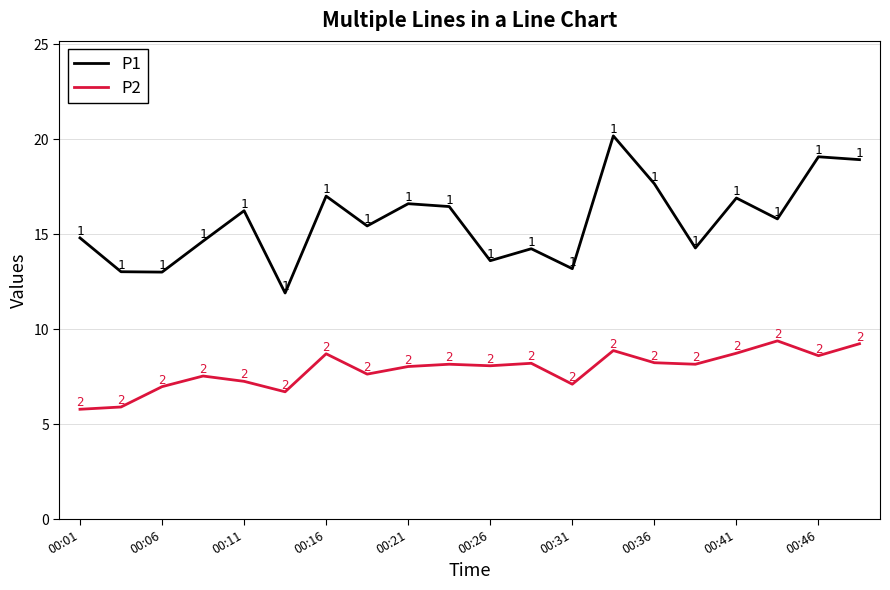

List the series in order of their overall mean, lowest first.

P2, P1